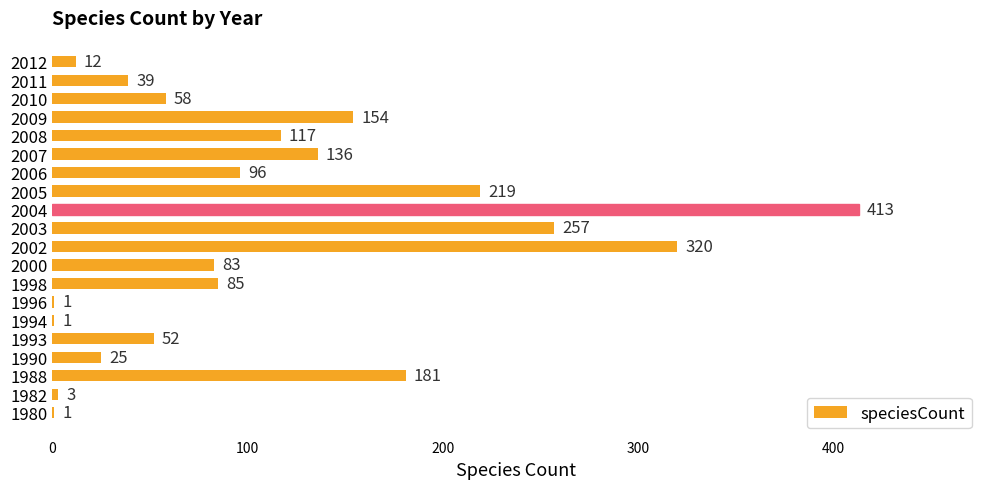

Which category has the highest value across all series?

2004